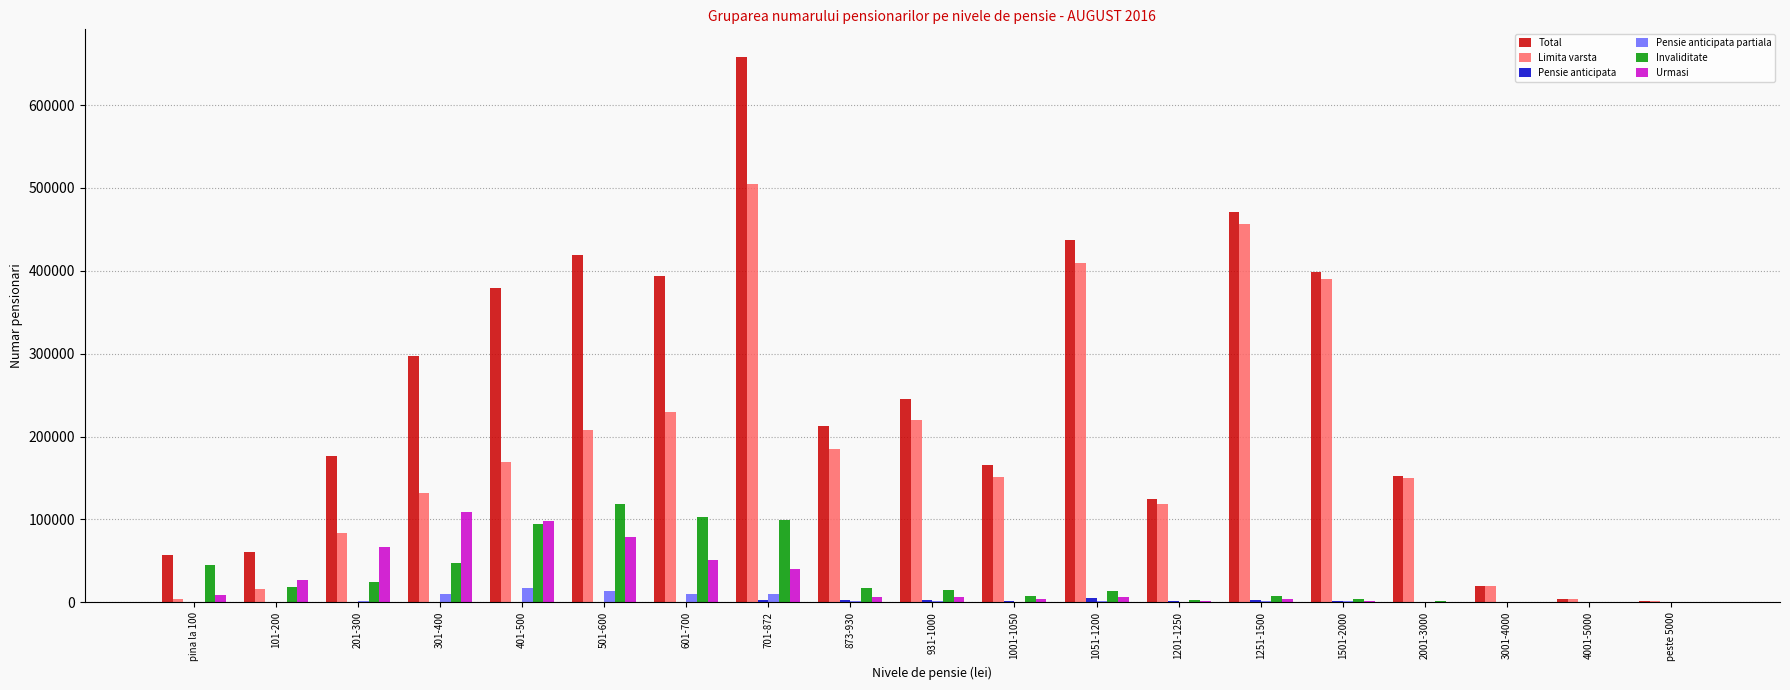

At which category is the sum across all series the highest?

701-872